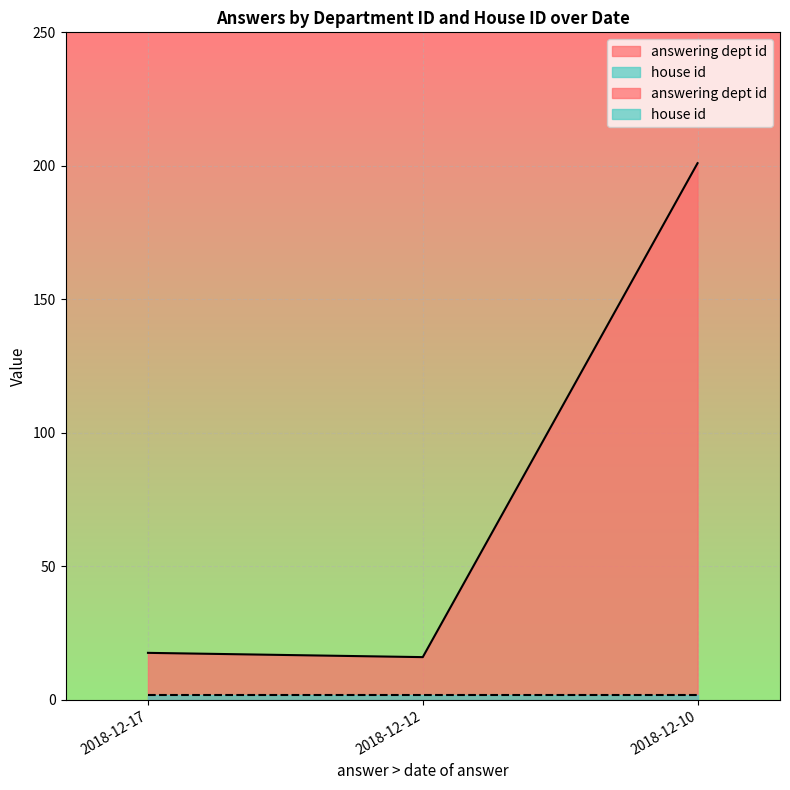

What is the total value across all series at 2018-12-10?

203